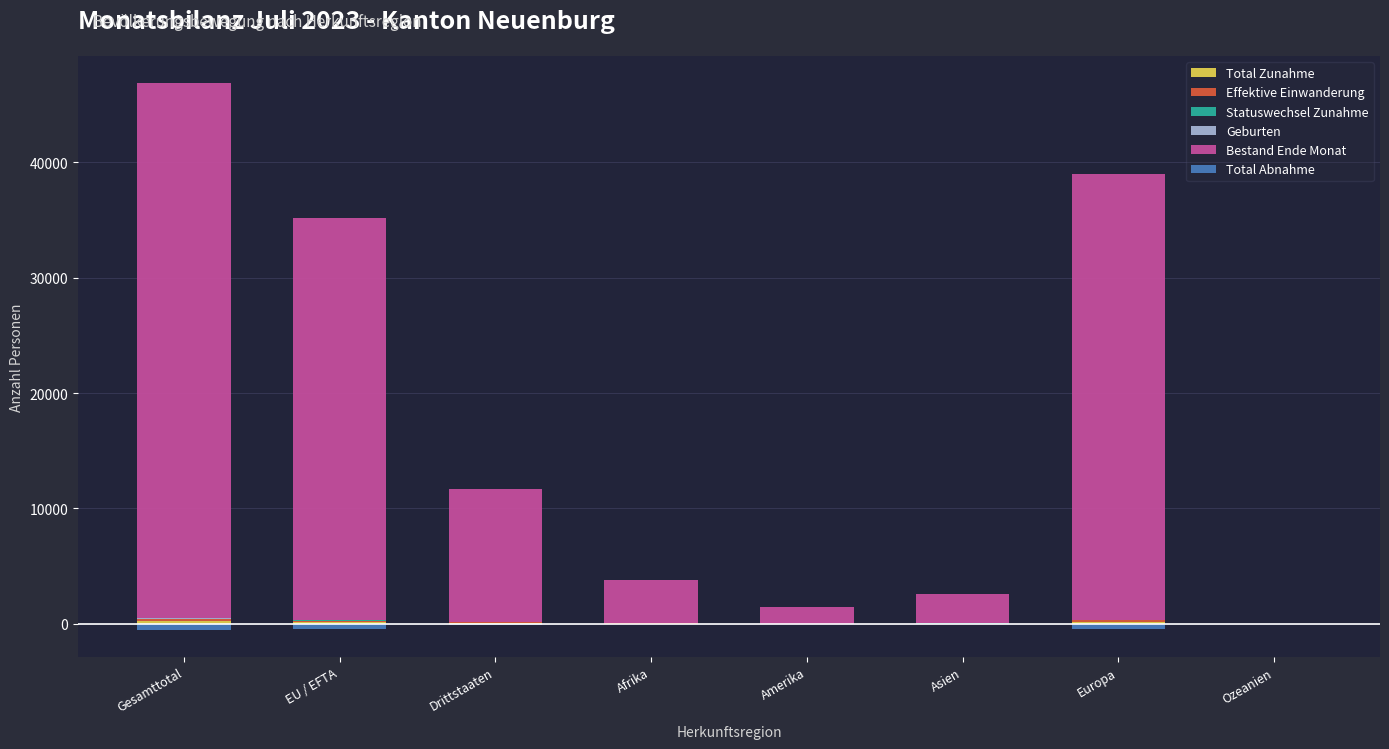

How many bars are there in each group?

6